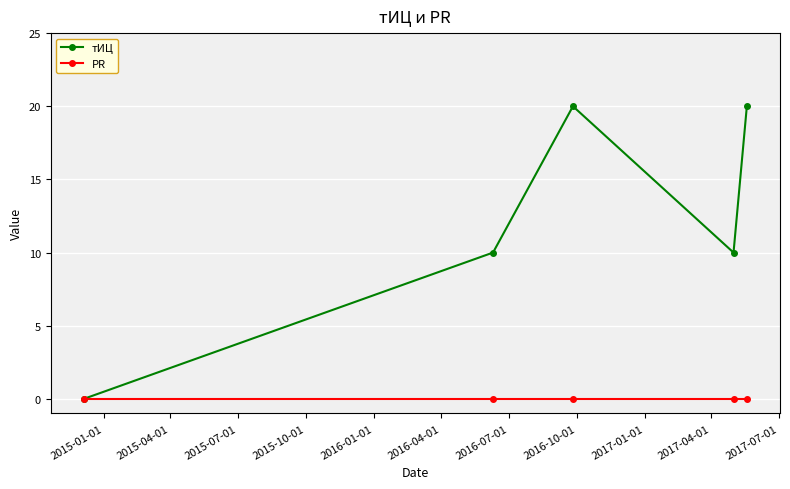

Which series has the largest range (max minus min)?

тИЦ